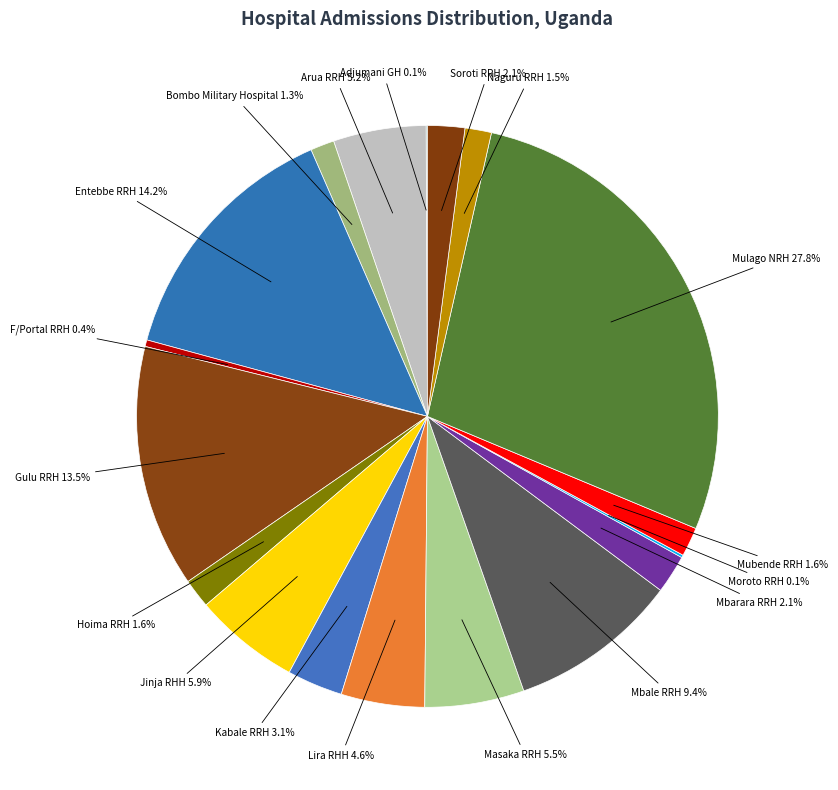

Which category has the biggest portion of the pie?

Mulago NRH